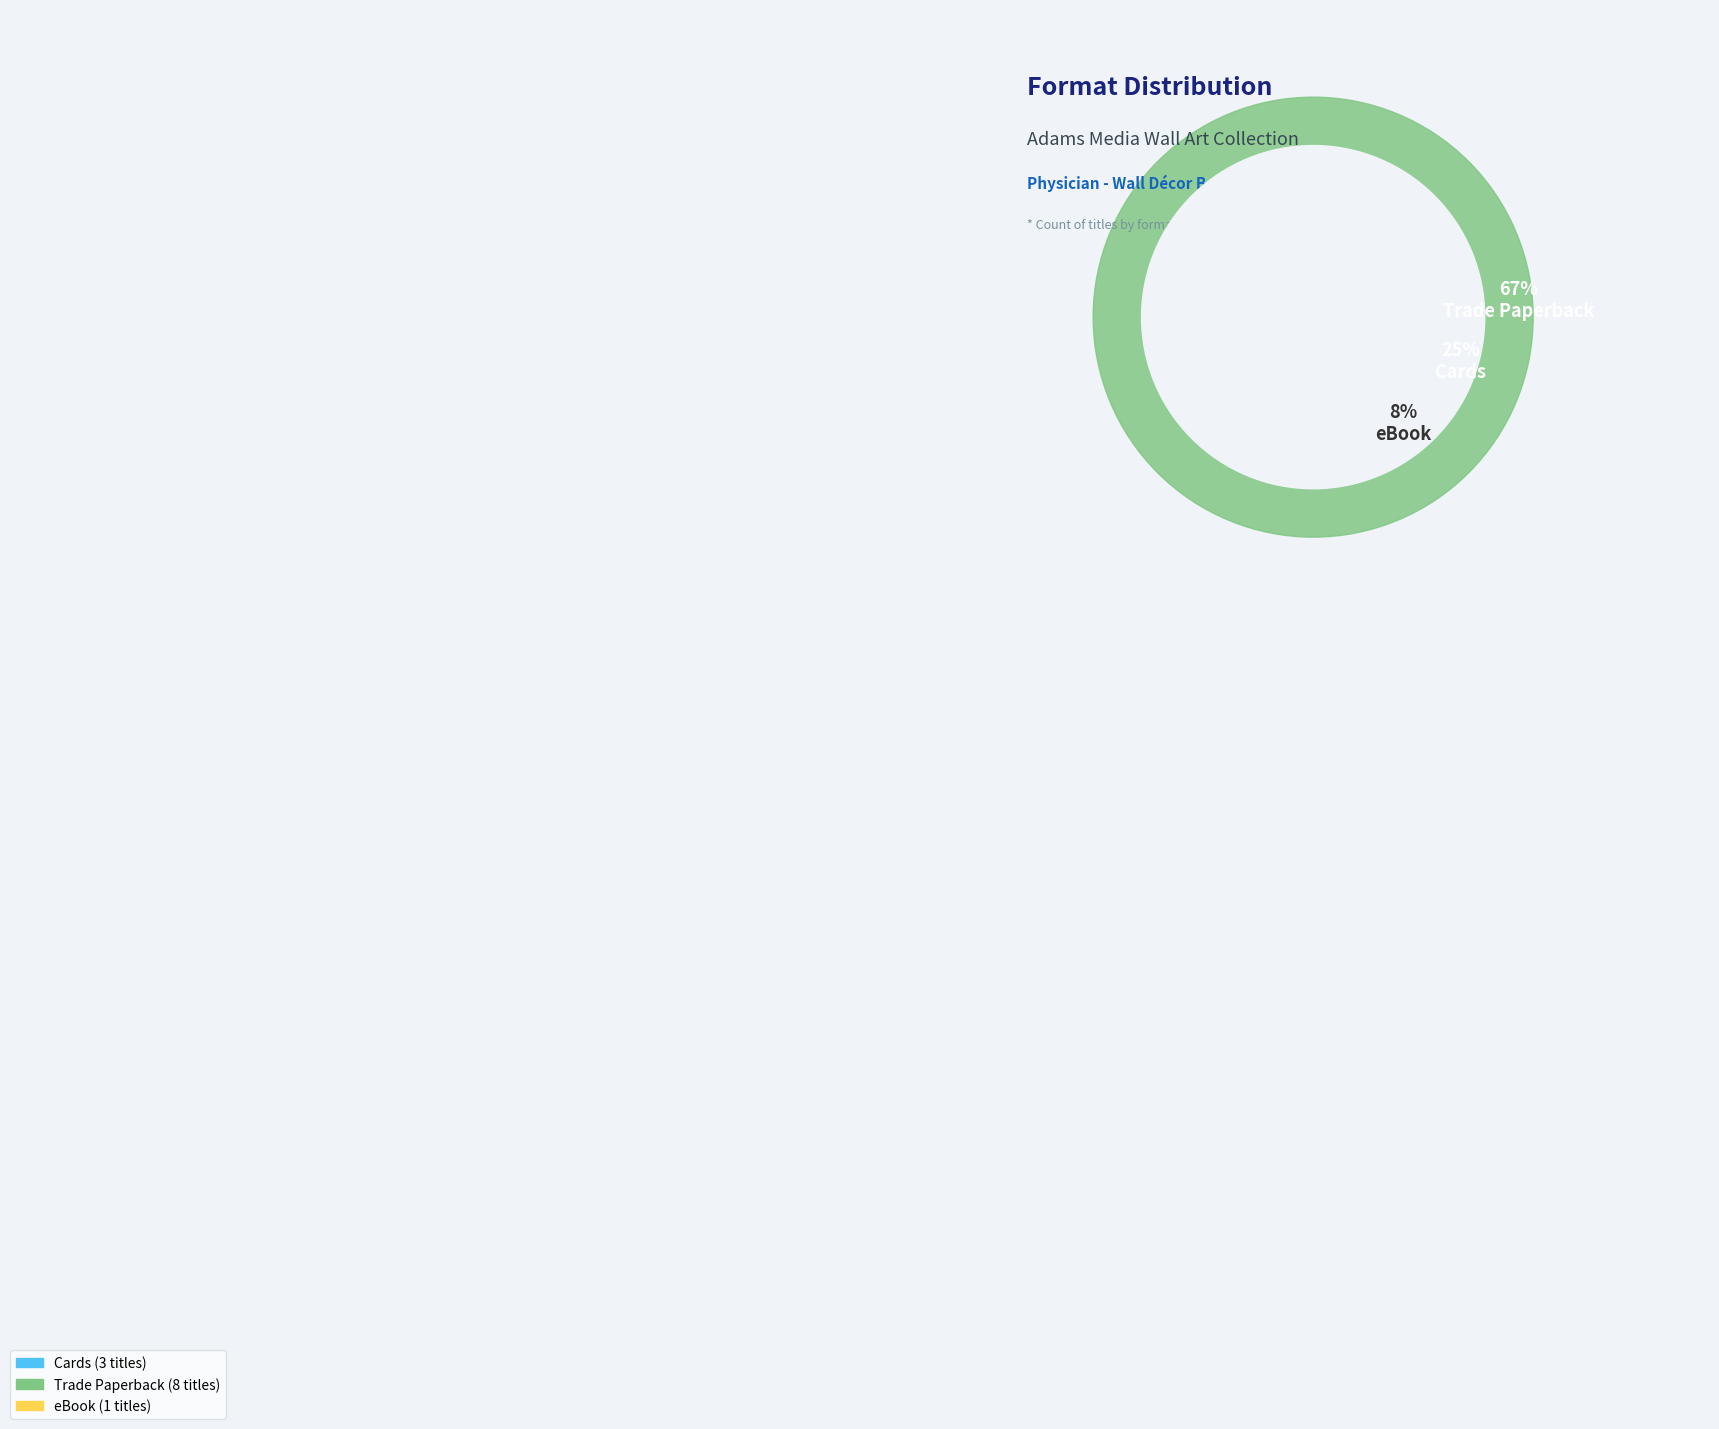

Does Trade Paperback represent more than half of the total?

Yes